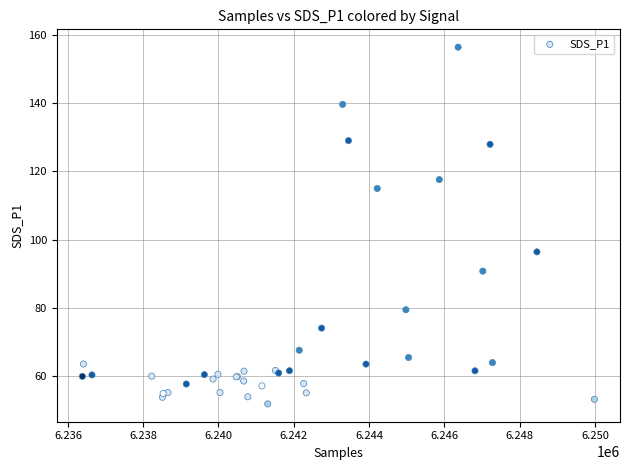

What Y value in the scatter plot is closest to 104?

96.4